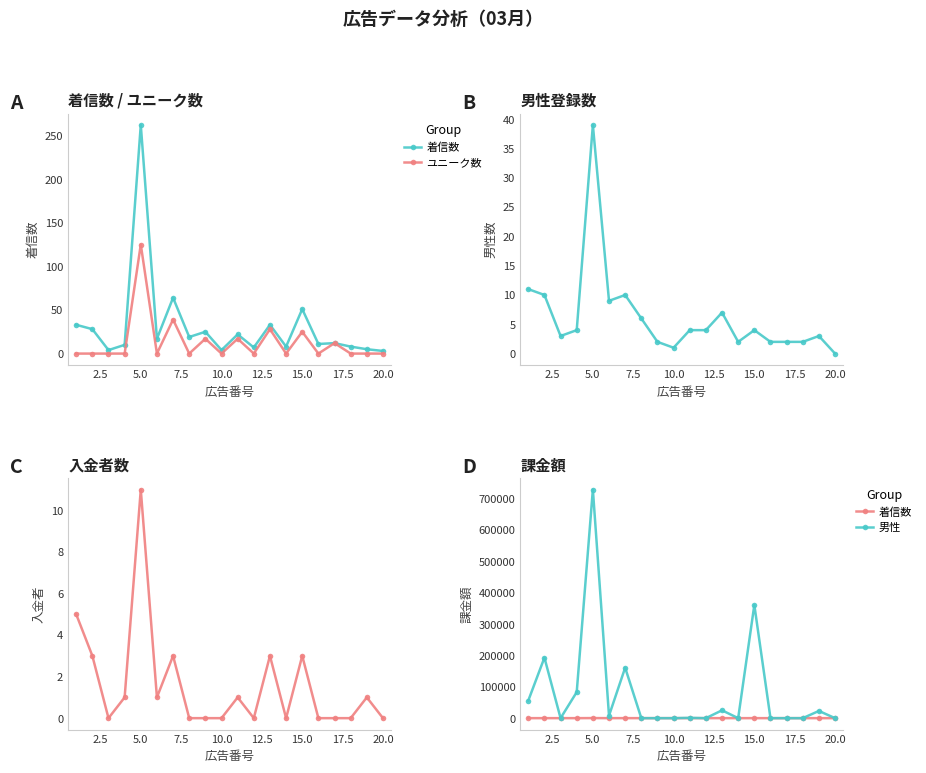

Reading left to right, extract all data points from this chart.

着信数: 33	28	4	10	262	17	64	19	25	4	22	7	33	8	51	11	12	8	5	3
ユニーク数: 0	0	0	0	125	0	39	0	17	0	17	0	28	0	25	0	12	0	0	0
男性: 56000	193000	0	83000	729000	8000	161000	0	0	0	1000	0	25000	0	361000	0	0	0	23000	0
入金者: 5	3	0	1	11	1	3	0	0	0	1	0	3	0	3	0	0	0	1	0